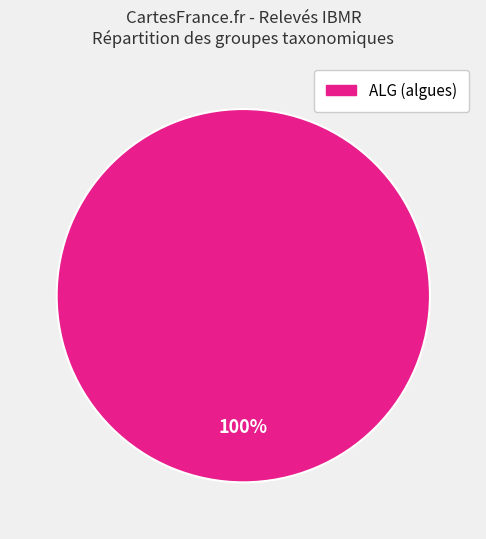

Is there a majority slice in this chart?

Yes